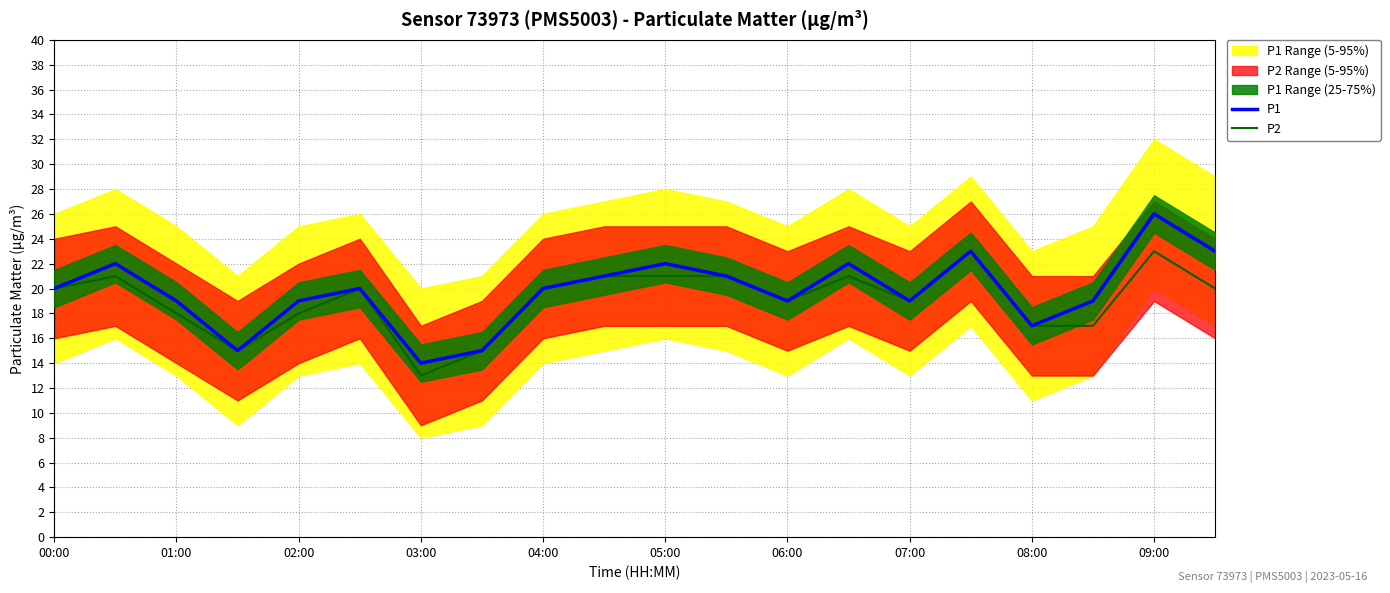

The value of P2 at 06:00 is 28. True or false?

False